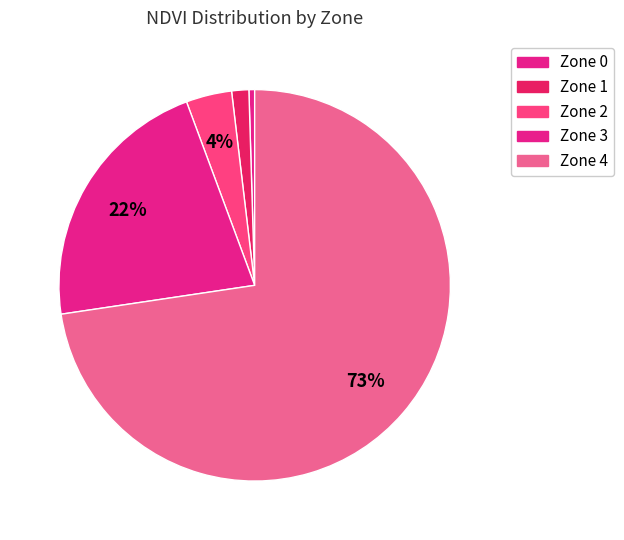

What portion of the pie excludes Zone 0?

93.9%